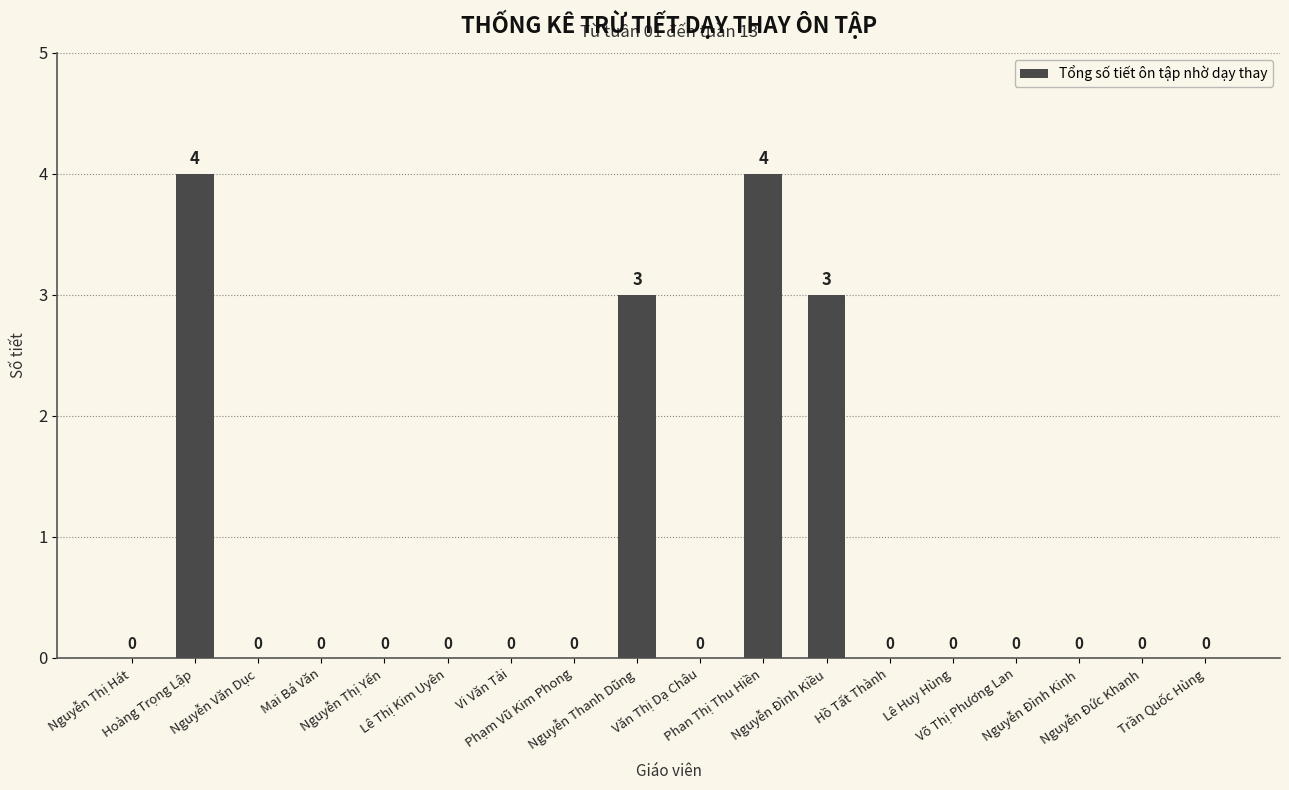

Does the chart contain stacked bars?

No